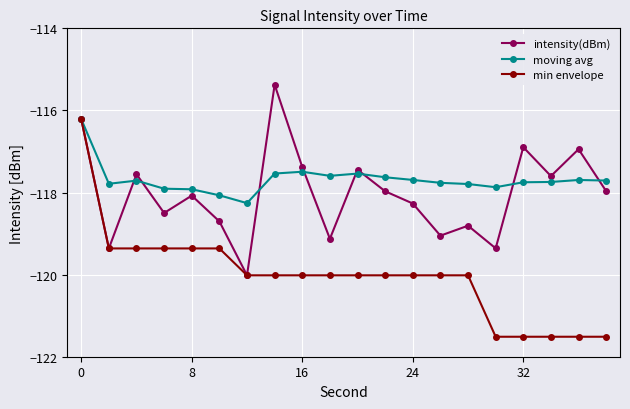

True or false: moving avg has more than 2 interior local peaks.

True